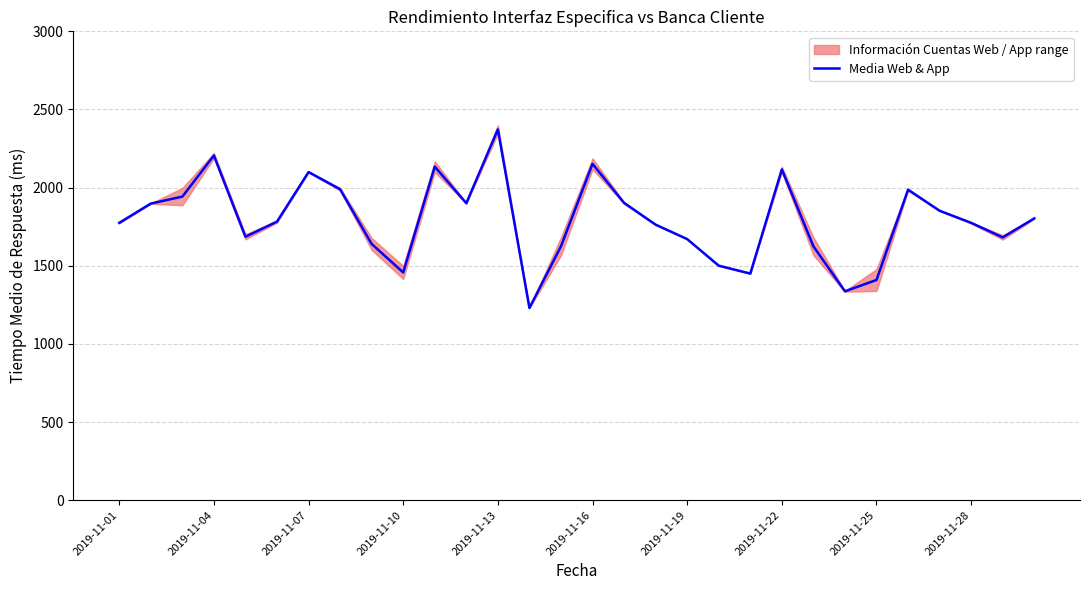

What is the minimum value shown in the chart?

1230.0